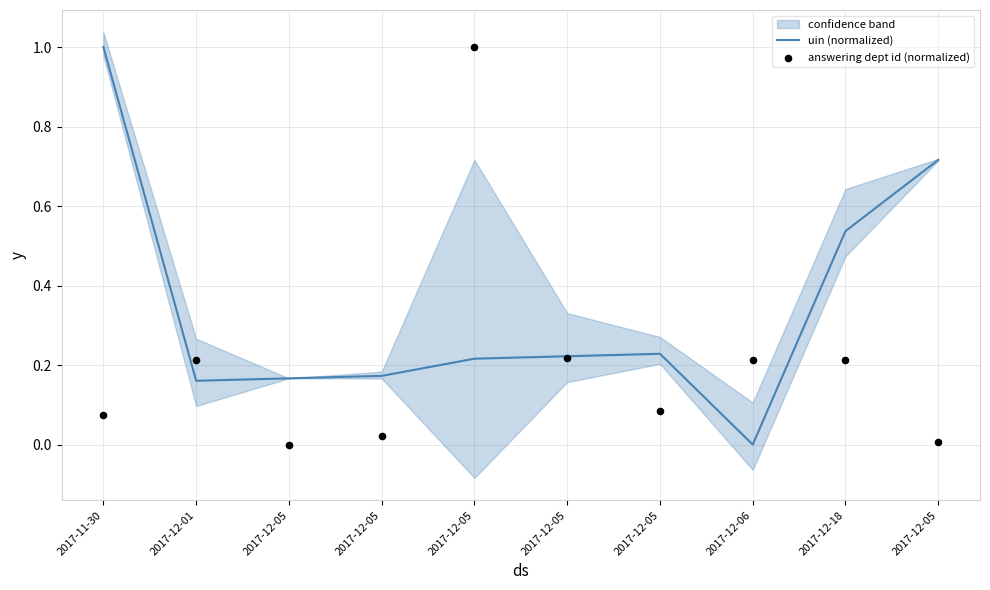

Which series contains the highest Y value?

uin (normalized)